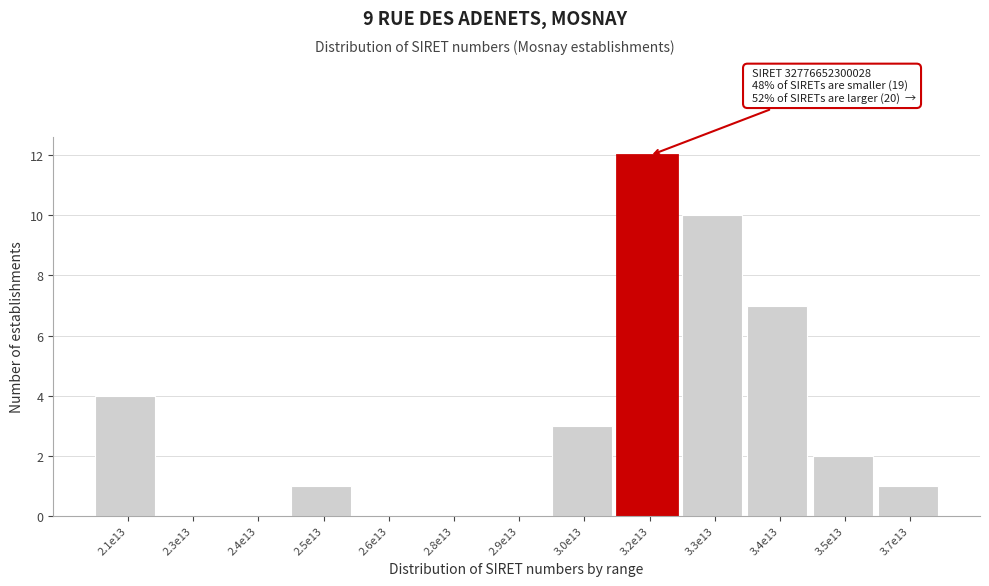

Reading left to right, transcribe all the data shown in this chart.

2.1e13=4	2.3e13=0	2.4e13=0	2.5e13=1	2.6e13=0	2.8e13=0	2.9e13=0	3.0e13=3	3.2e13=12	3.3e13=10	3.4e13=7	3.5e13=2	3.7e13=1